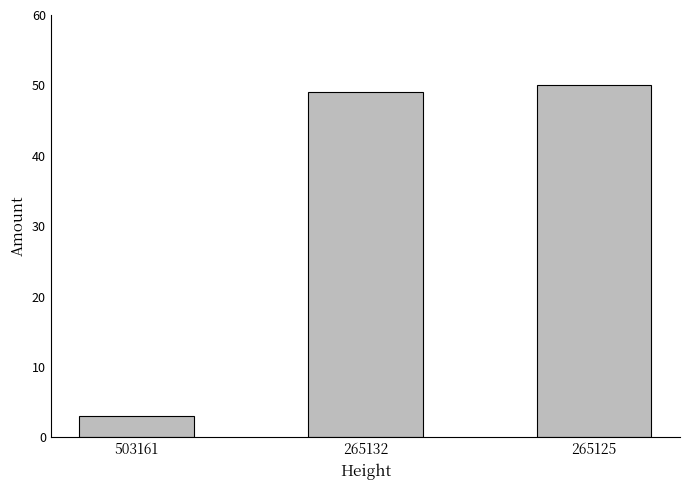

Count the number of categories in the chart.

3